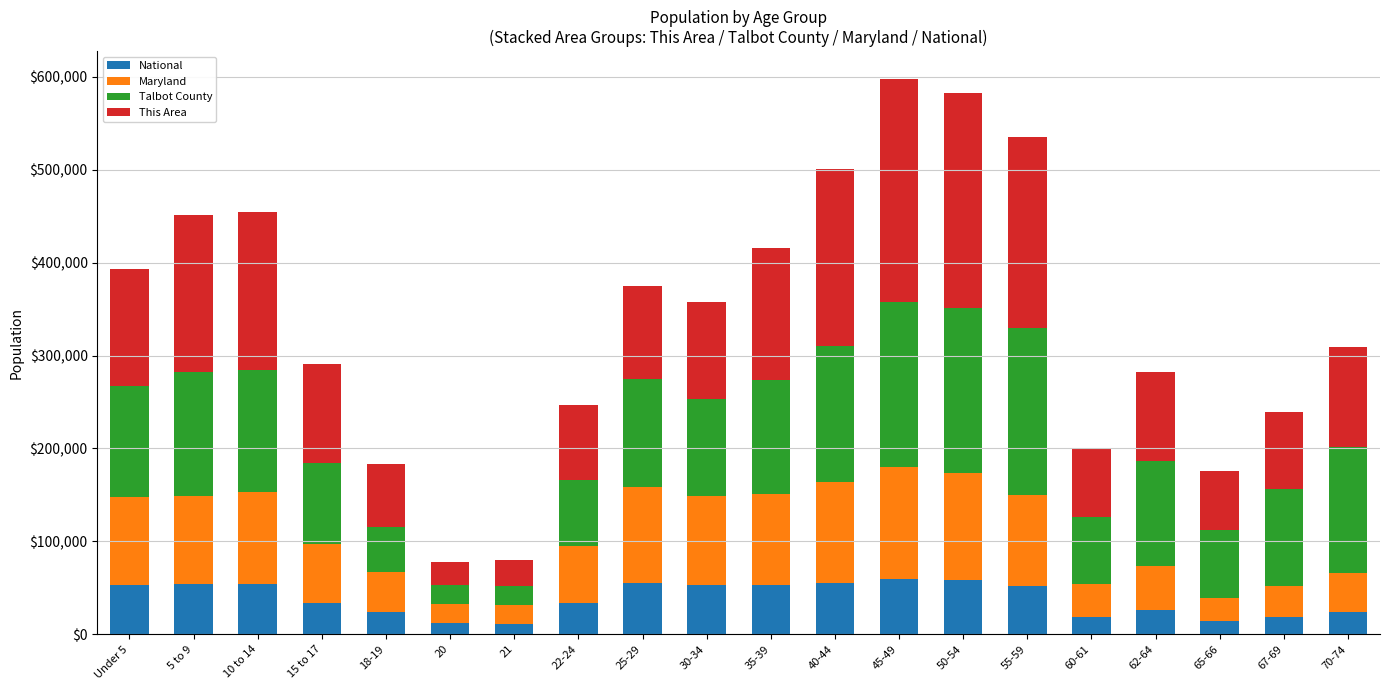

What is the sum of the National values at 18-19 and 55-59?

75964.8